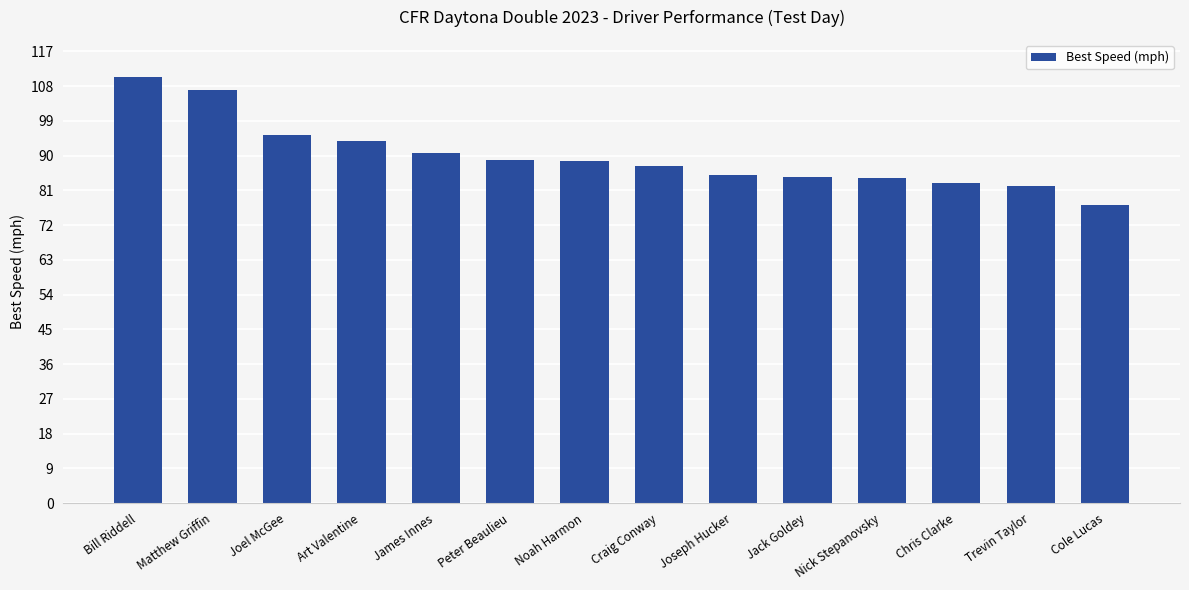

Approximately how many times larger is the value at Bill Riddell compared to Joel McGee?

1.2